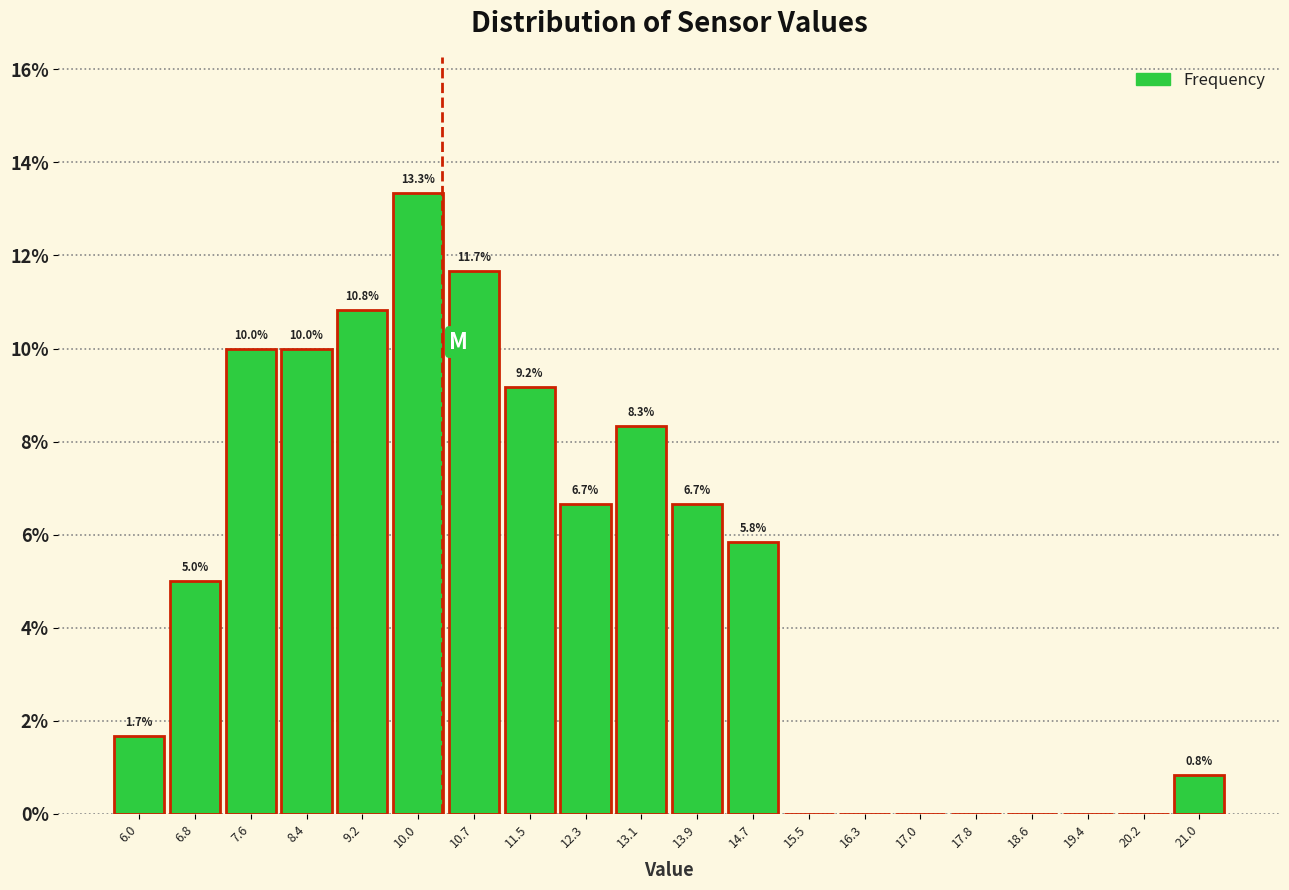

Which range on the x-axis has the tallest bar?

9.6 to 10.4